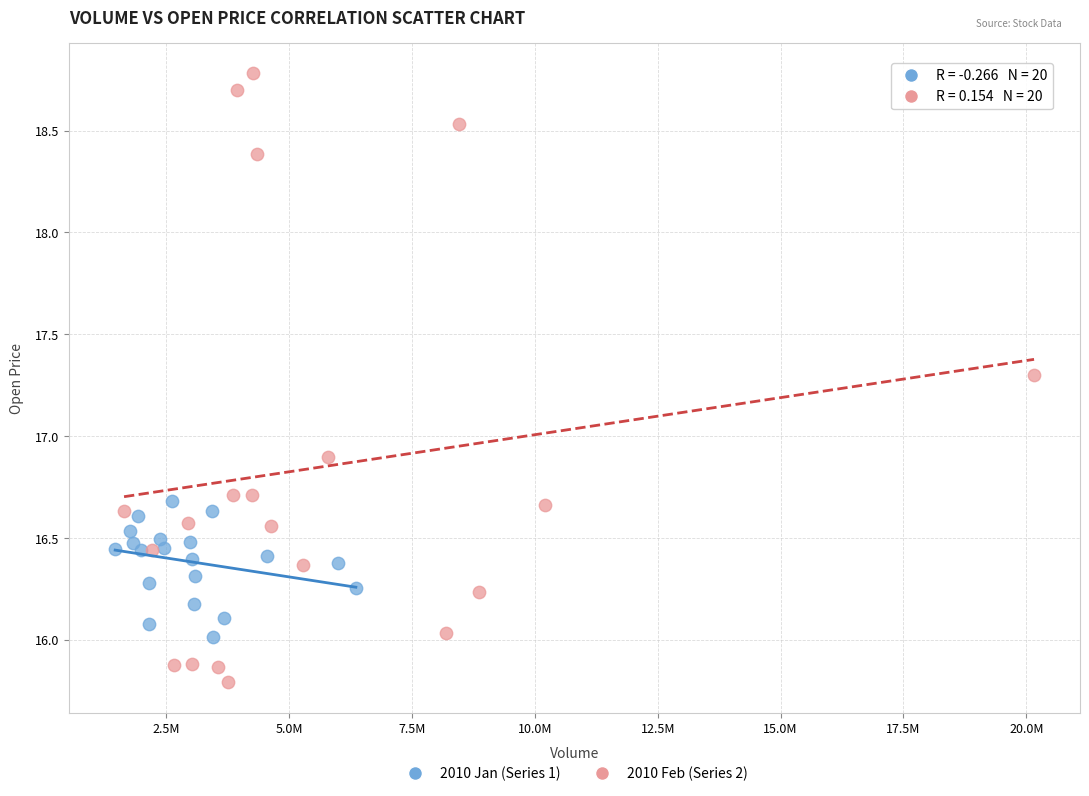

Which series has the widest spread of Y values?

2010 Feb (Series 2)